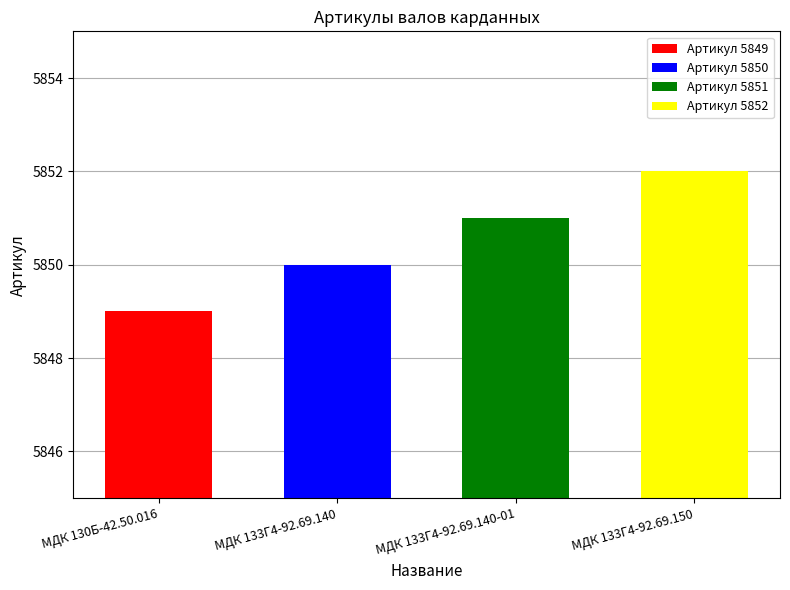

Reading right to left, extract all data points from this chart.

5852	5851	5850	5849